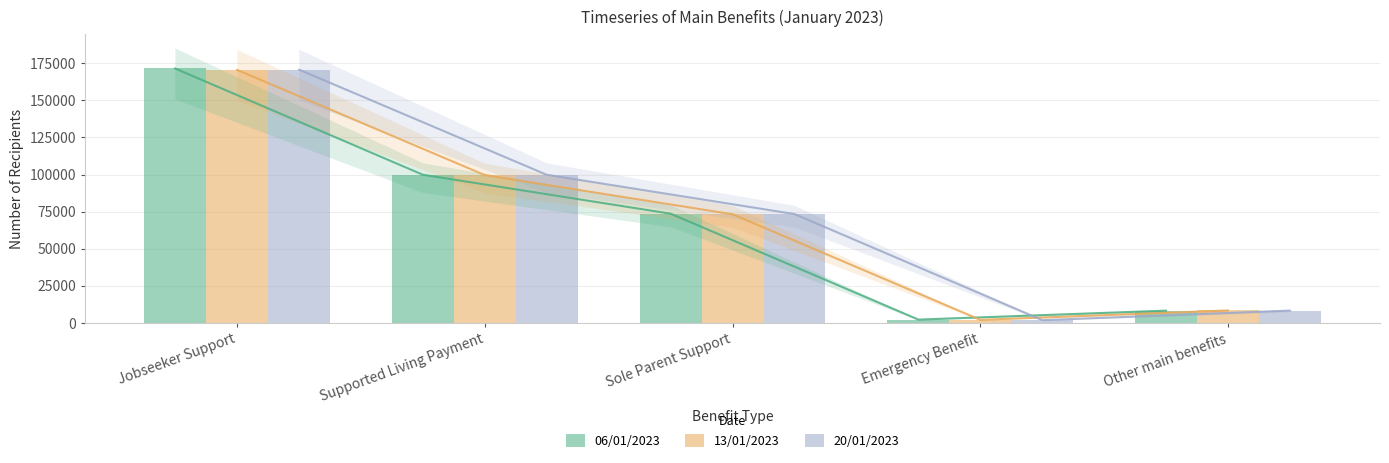

The value of 06/01/2023 at Other main benefits is 8337. True or false?

True